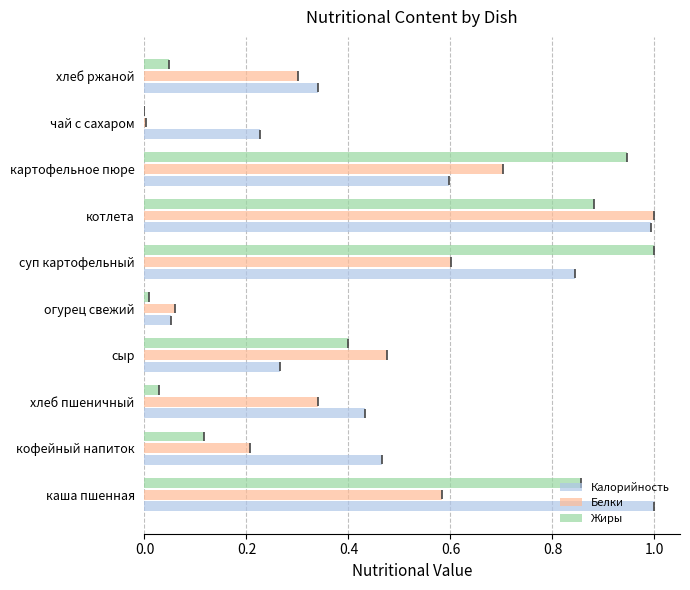

Is it true that Жиры equals 1.4 at суп картофельный?

False